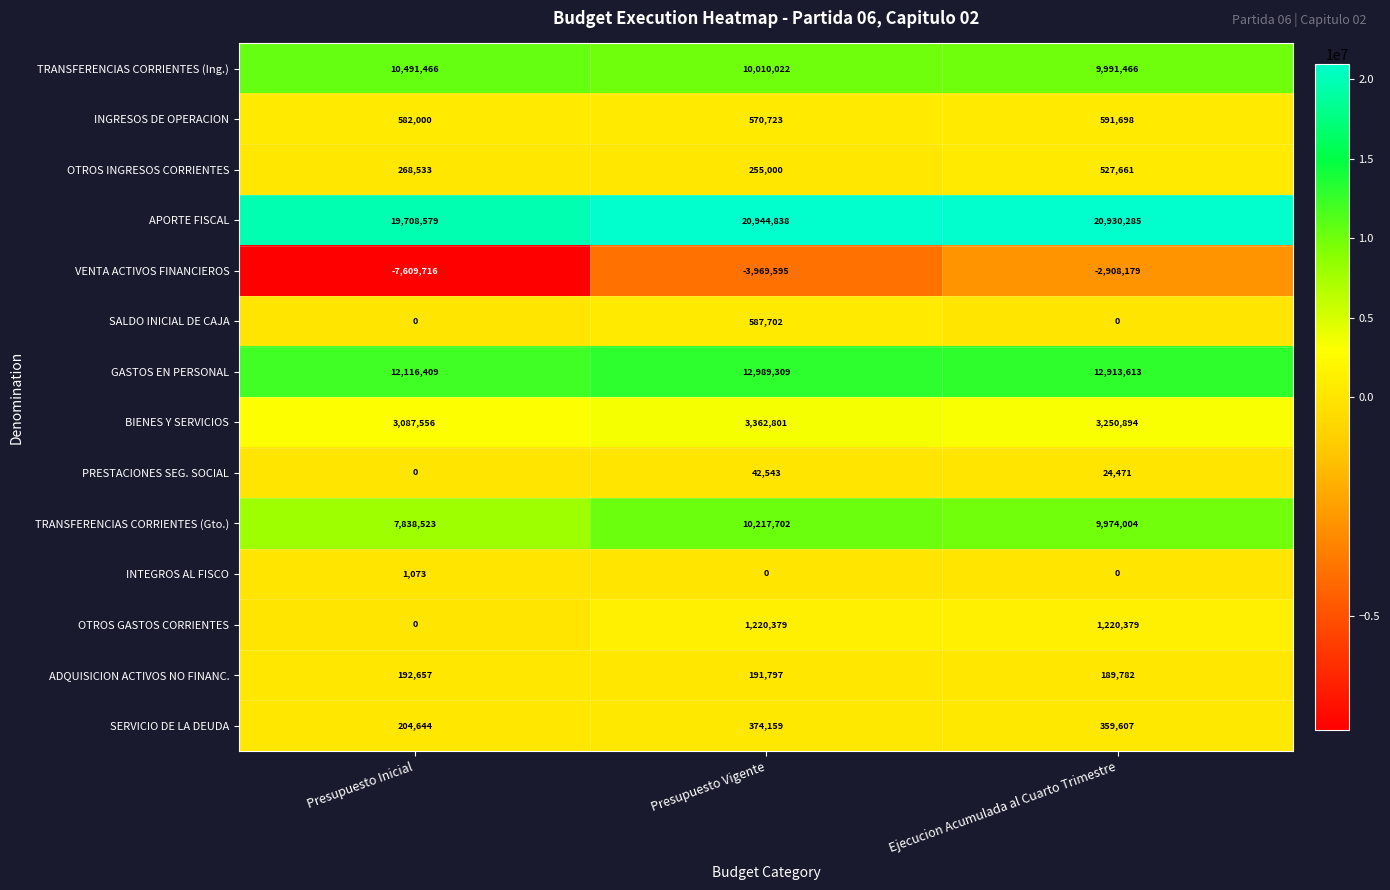

Read the APORTE FISCAL value at Presupuesto Vigente, to the nearest 10.

20944840